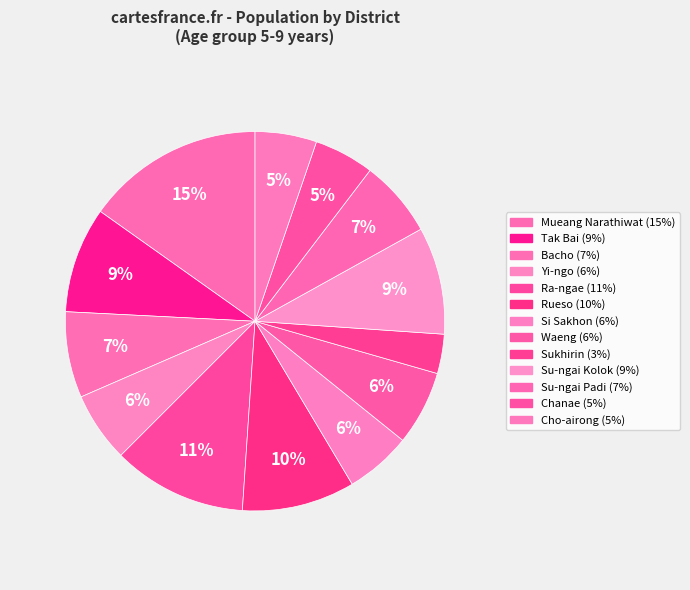

Is there any slice that represents more than half of the pie?

No